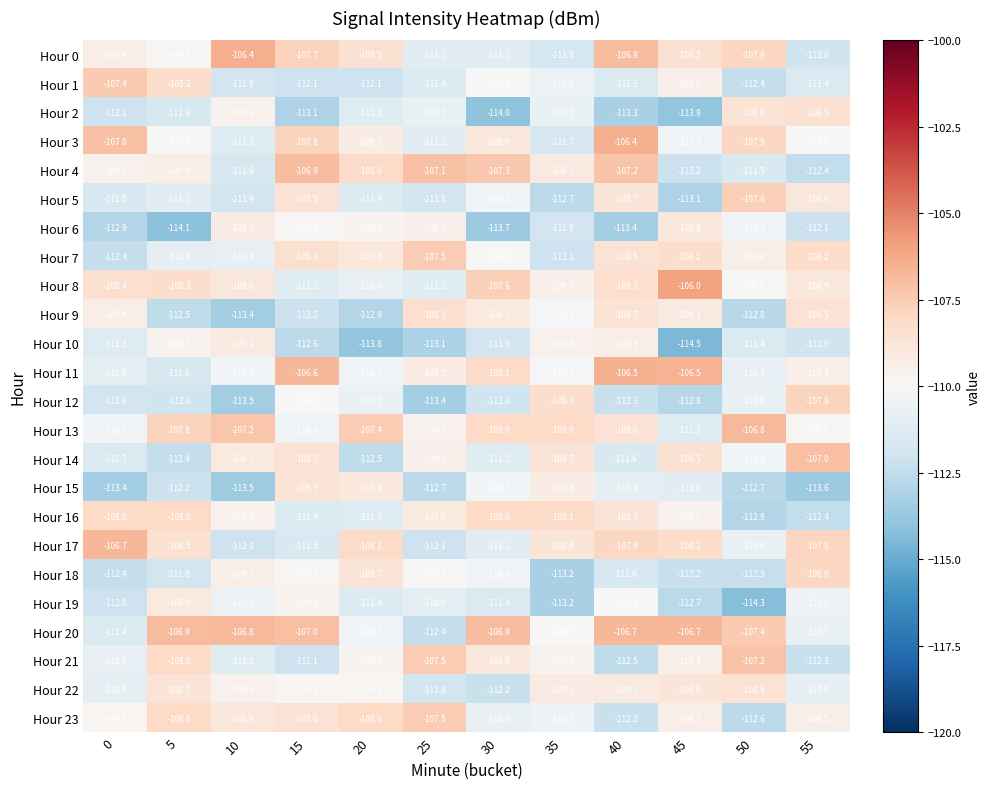

Between 40 and 45, which series saw the biggest shift?

Hour 10